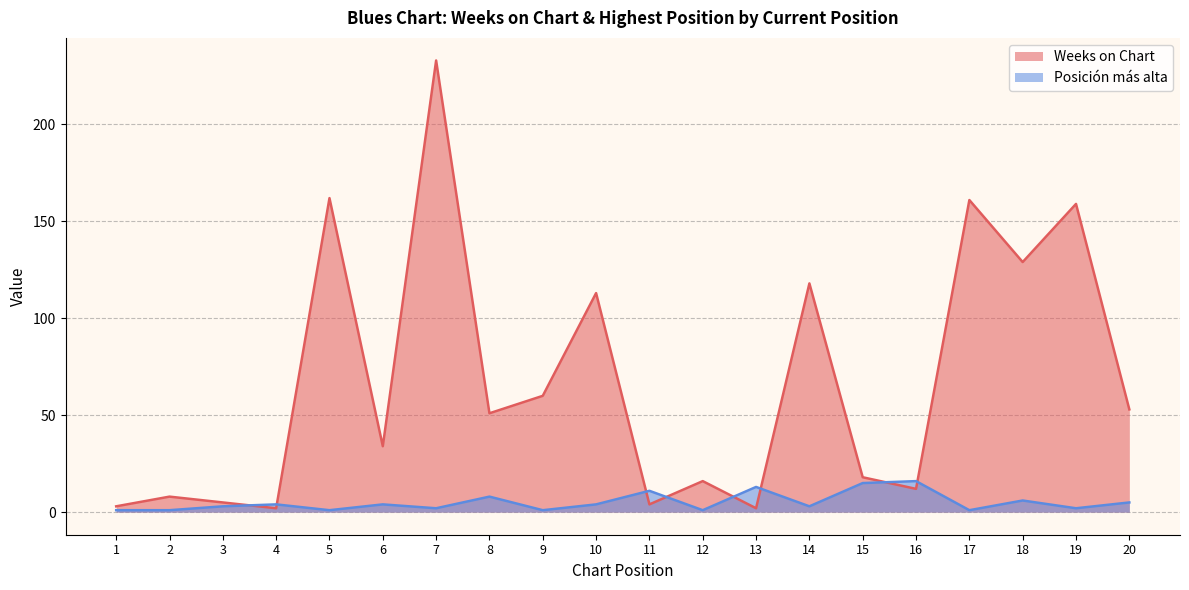

Reading left to right, transcribe all the data shown in this chart.

Weeks on Chart: 3	8	5	2	162	34	233	51	60	113	4	16	2	118	18	12	161	129	159	53
Posición más alta: 1	1	3	4	1	4	2	8	1	4	11	1	13	3	15	16	1	6	2	5